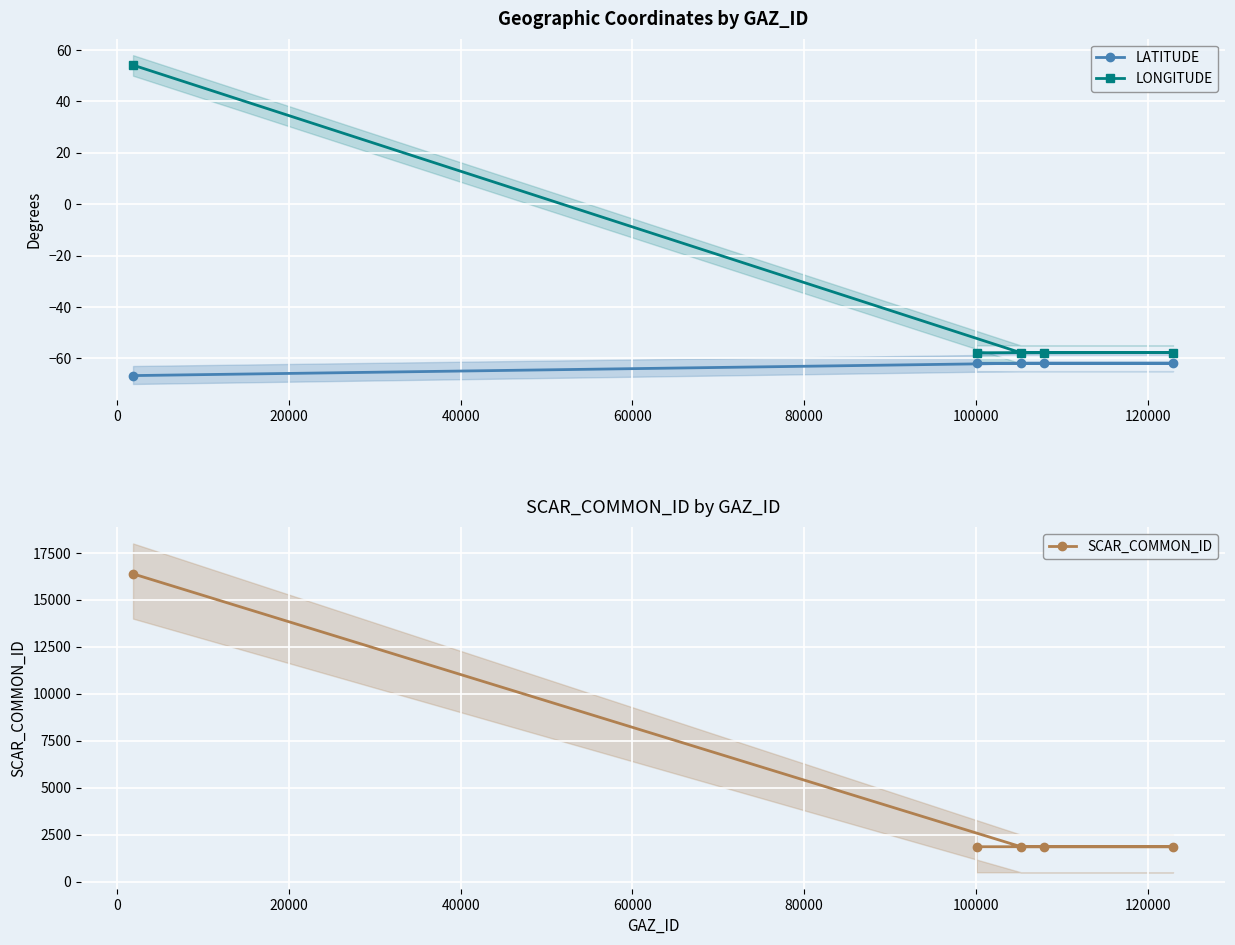

What is the value of the LATITUDE point at the 4th from the left?

-61.9